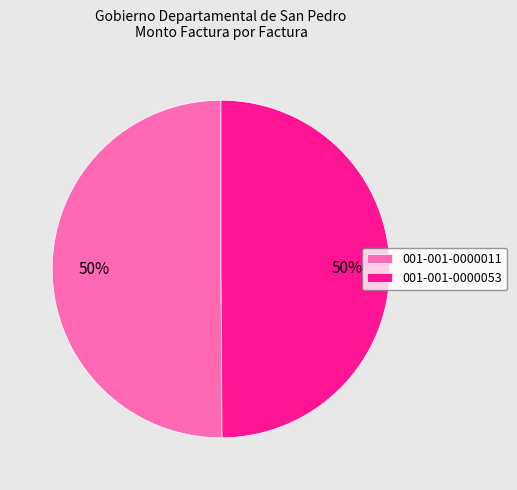

To the nearest percent, what portion does 001-001-0000053 represent?

50%